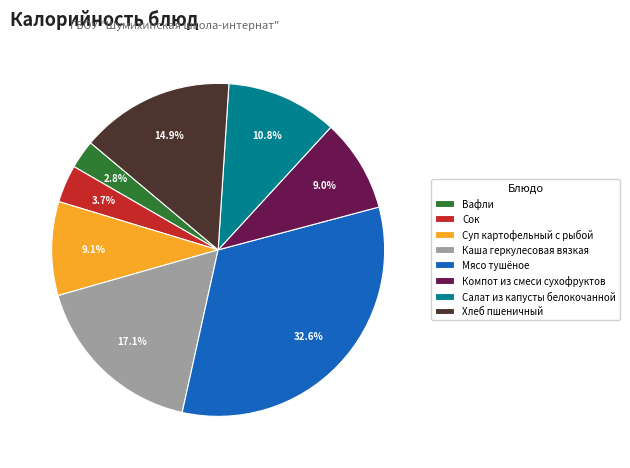

Is there any slice that represents more than half of the pie?

No